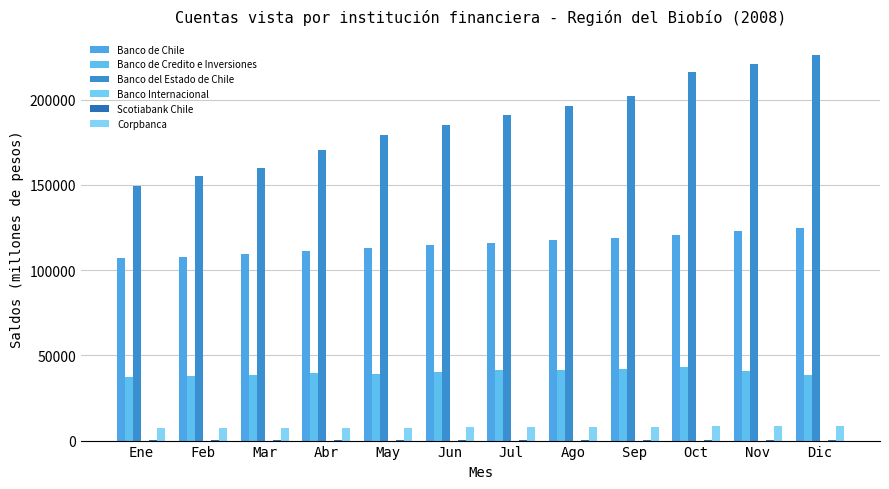

What is the label of the 12th bar from the left?

Dic